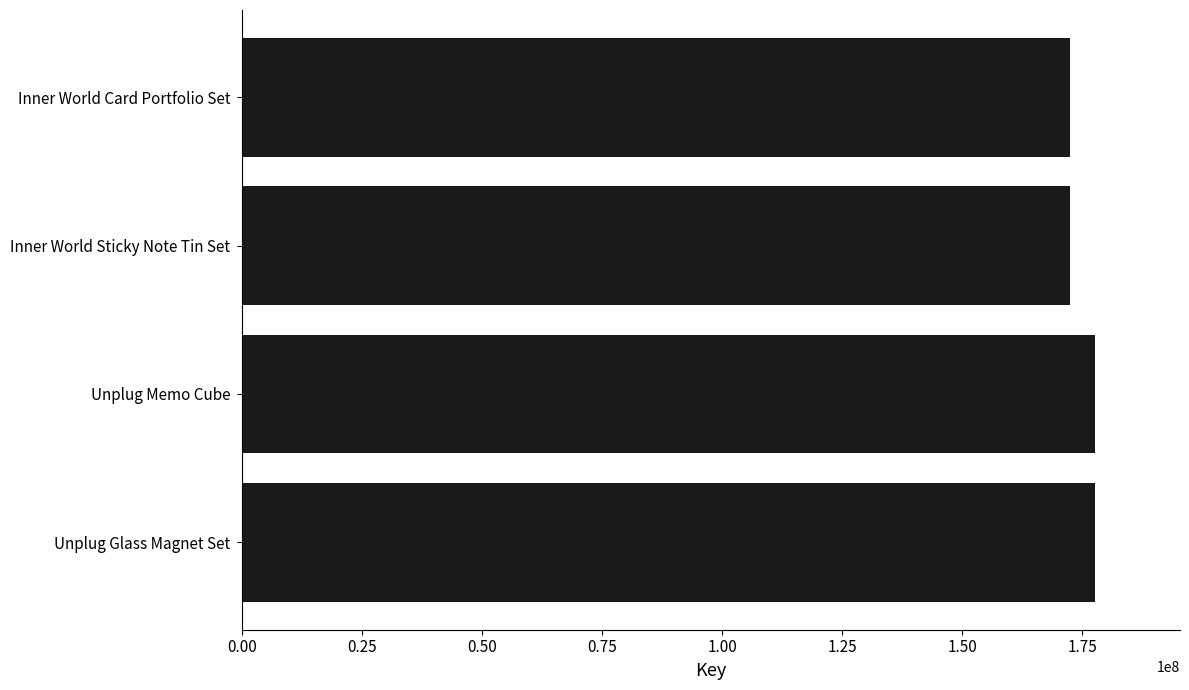

How many values are below 177603853?

2